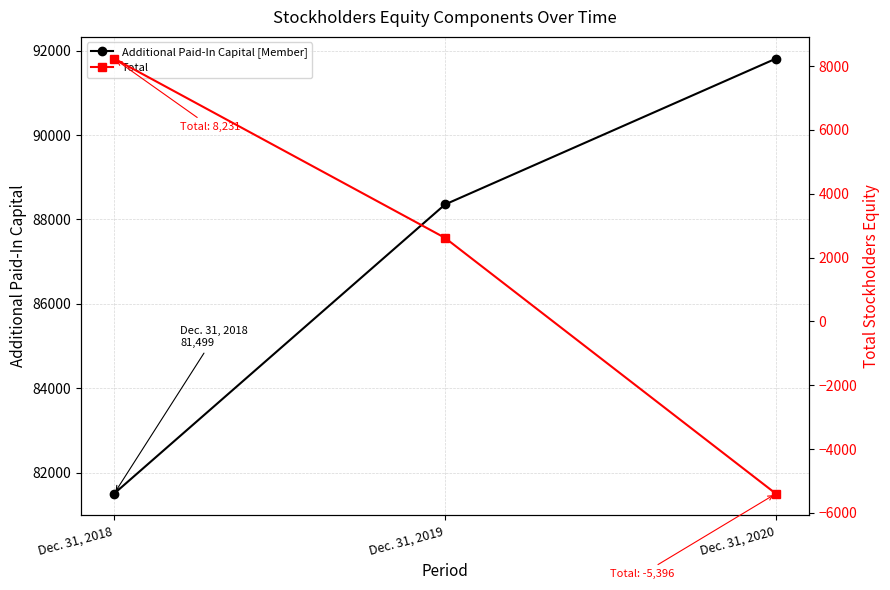

Which label corresponds to the largest value in the chart?

Dec. 31, 2020